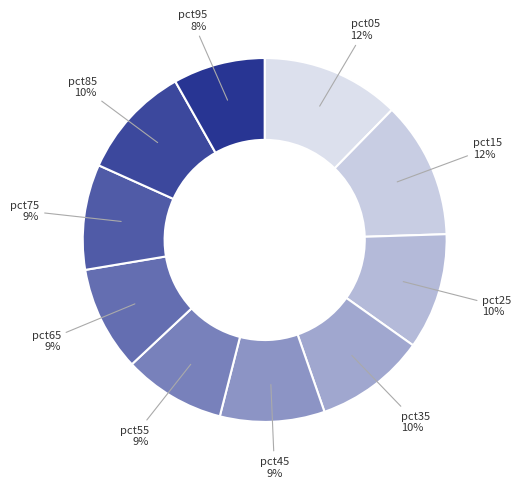

Is the sum of pct95 and pct75 greater than half?

No